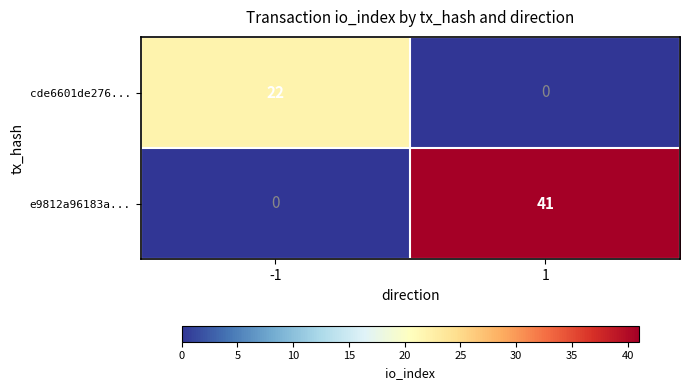

Reading left to right, transcribe all the data shown in this chart.

cde6601de276...: -1=22	1=0
e9812a96183a...: -1=0	1=41